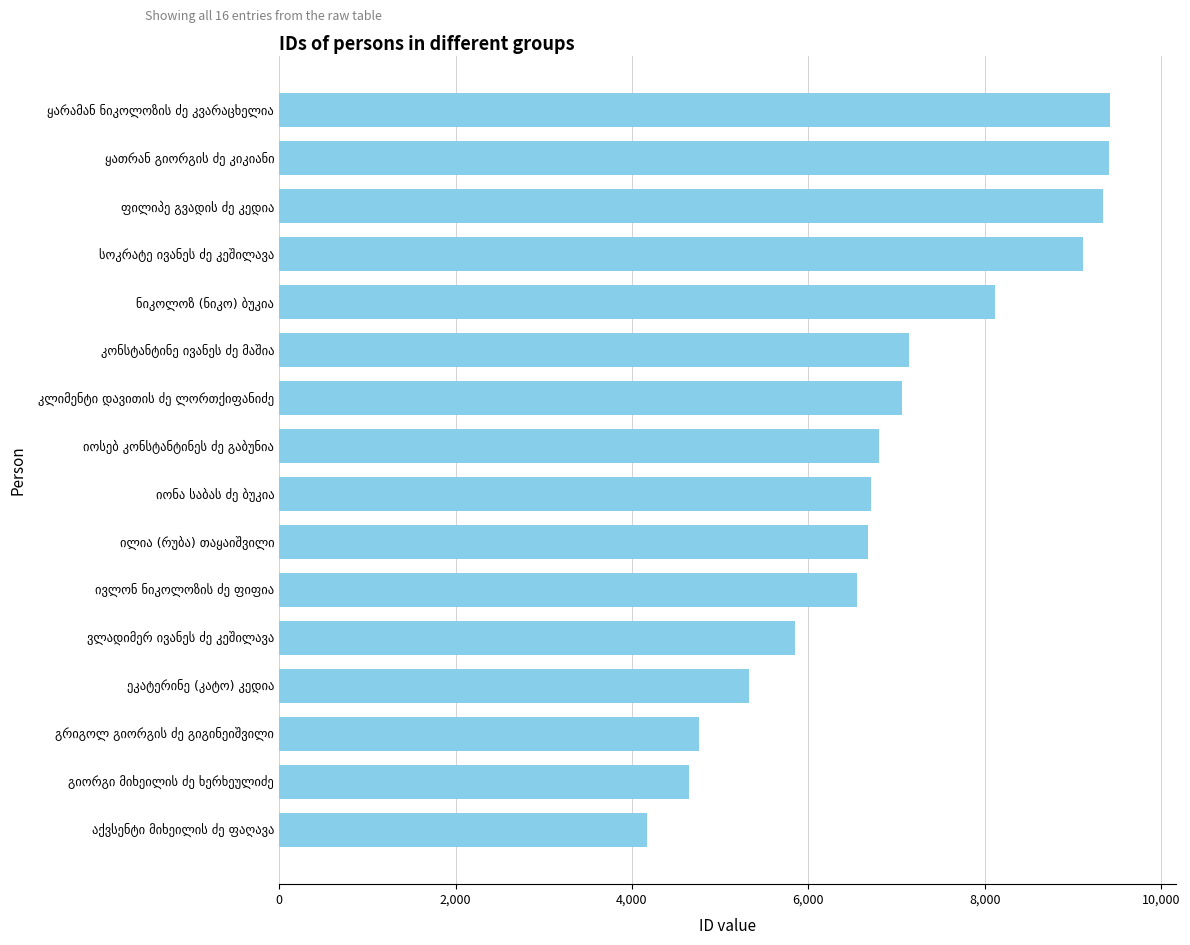

What is the value of the 13th bar from the top?

5322